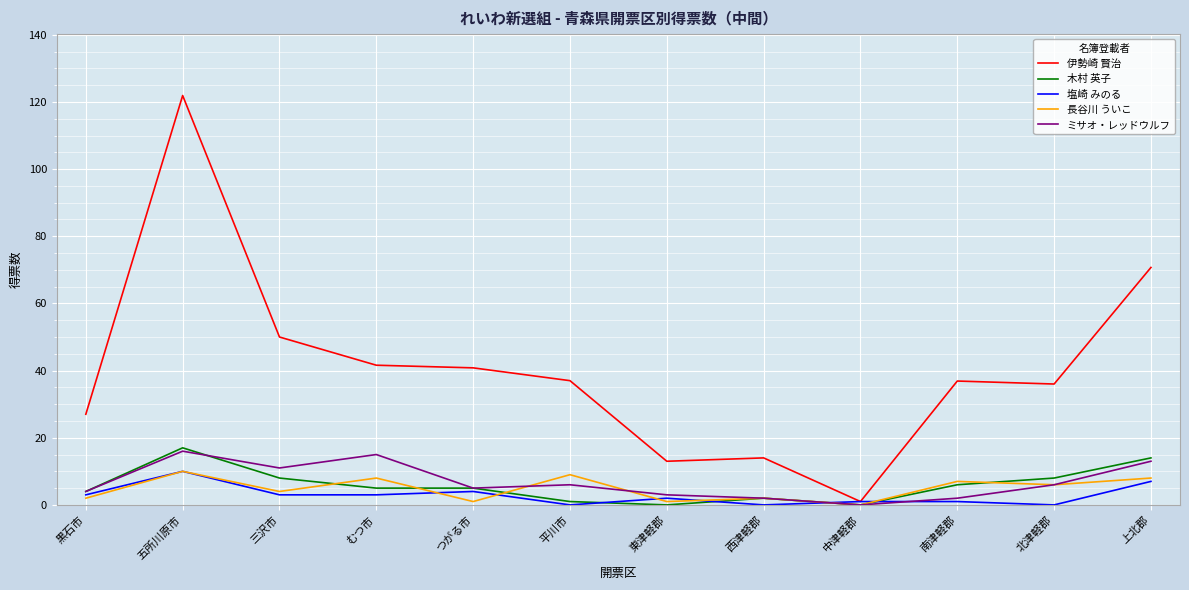

The ミサオ・レッドウルフ series shows 6.0 at 北津軽郡. True or false?

True